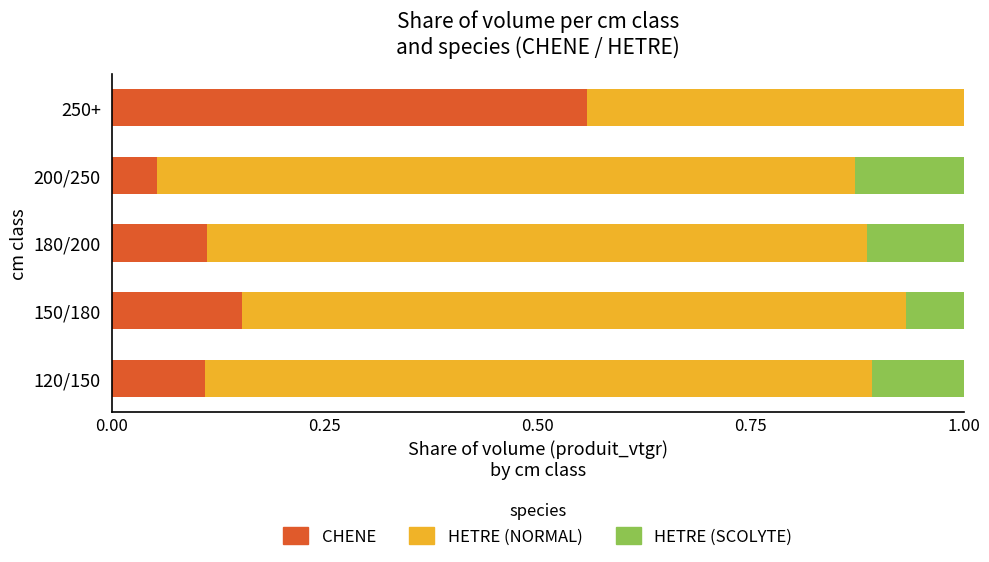

What is the total value across all series at 150/180?

1.0